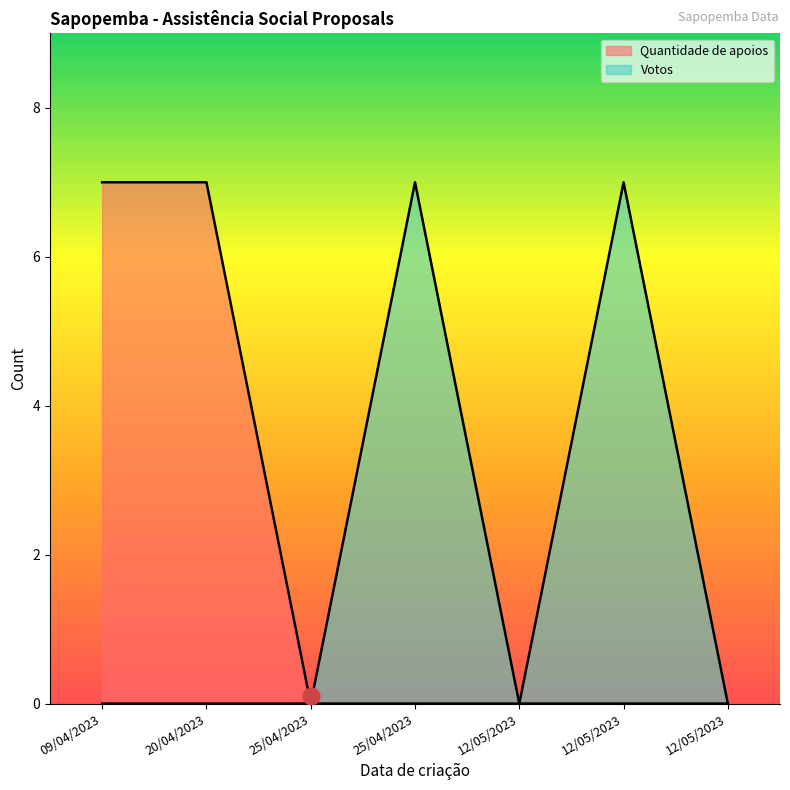

How many lines are shown in the chart?

2